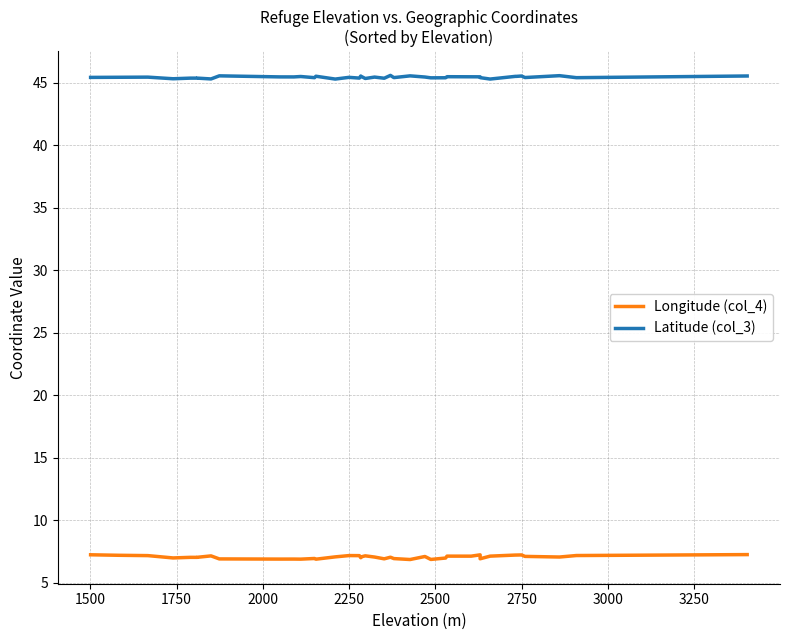

Is the value of Longitude (col_4) at 1500 greater than the value of Latitude (col_3) at 27?

No